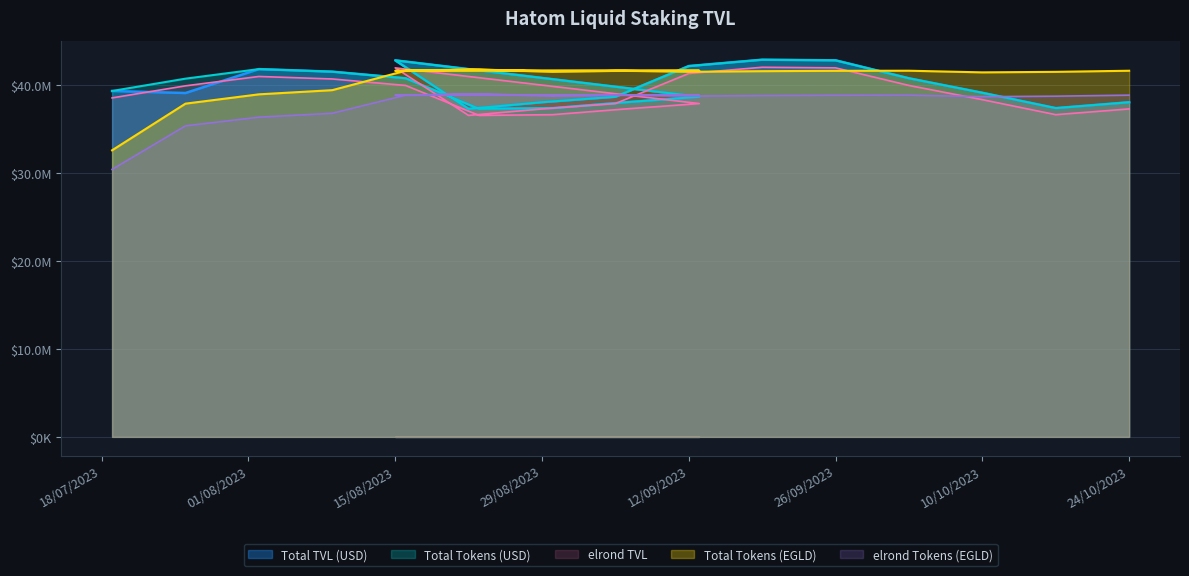

What is the maximum value shown in the chart?

42930970.0